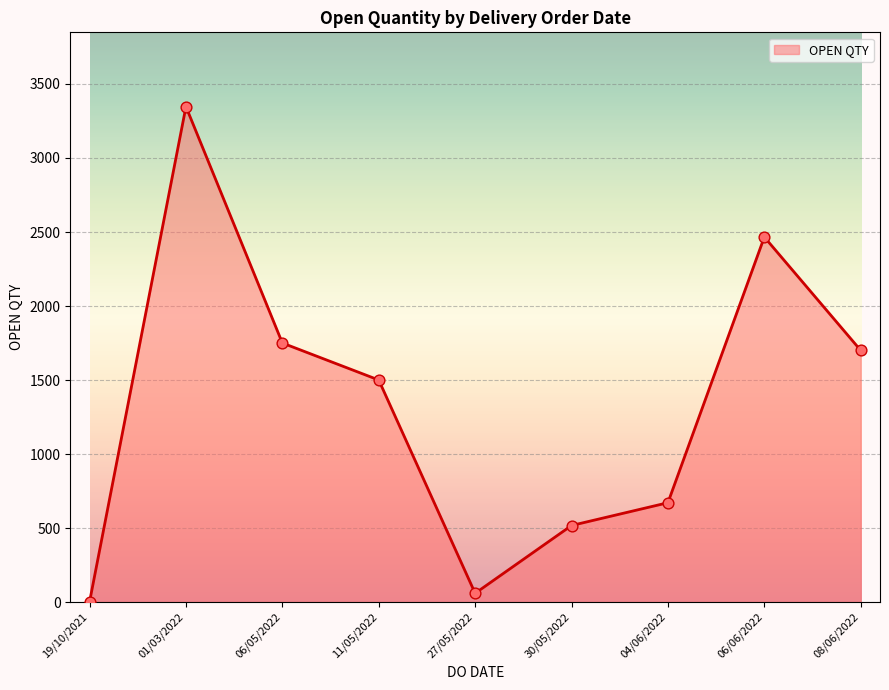

Approximately how many times larger is the value at 11/05/2022 compared to 30/05/2022?

2.9